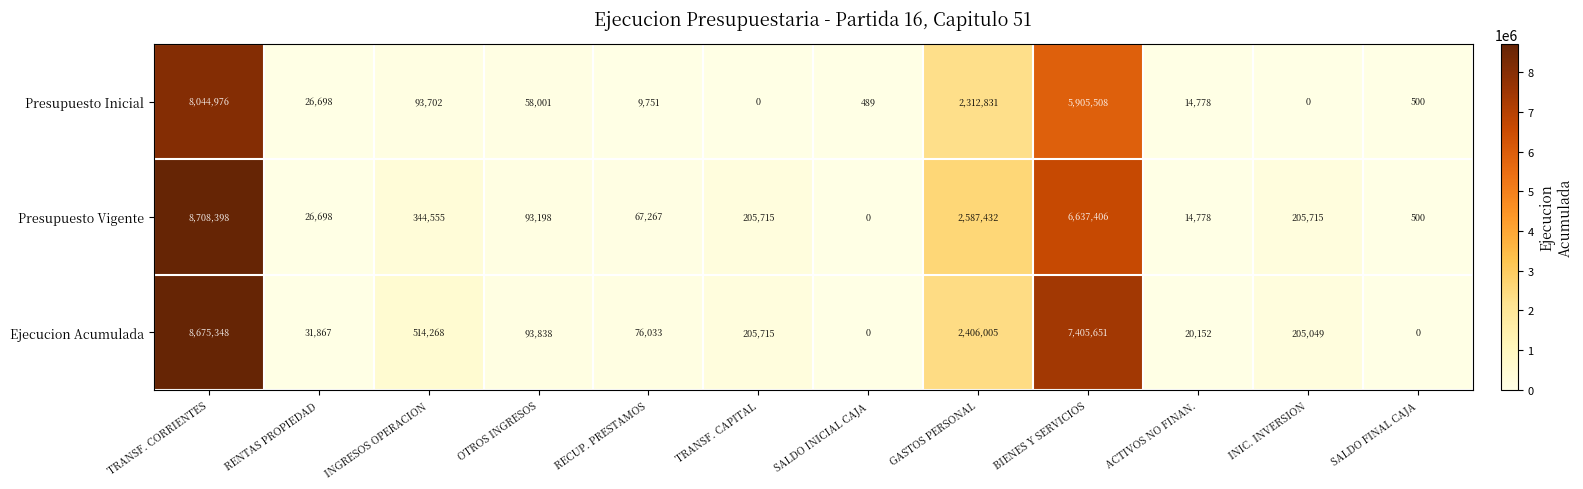

At how many categories does at least one series exceed 2364388?

3